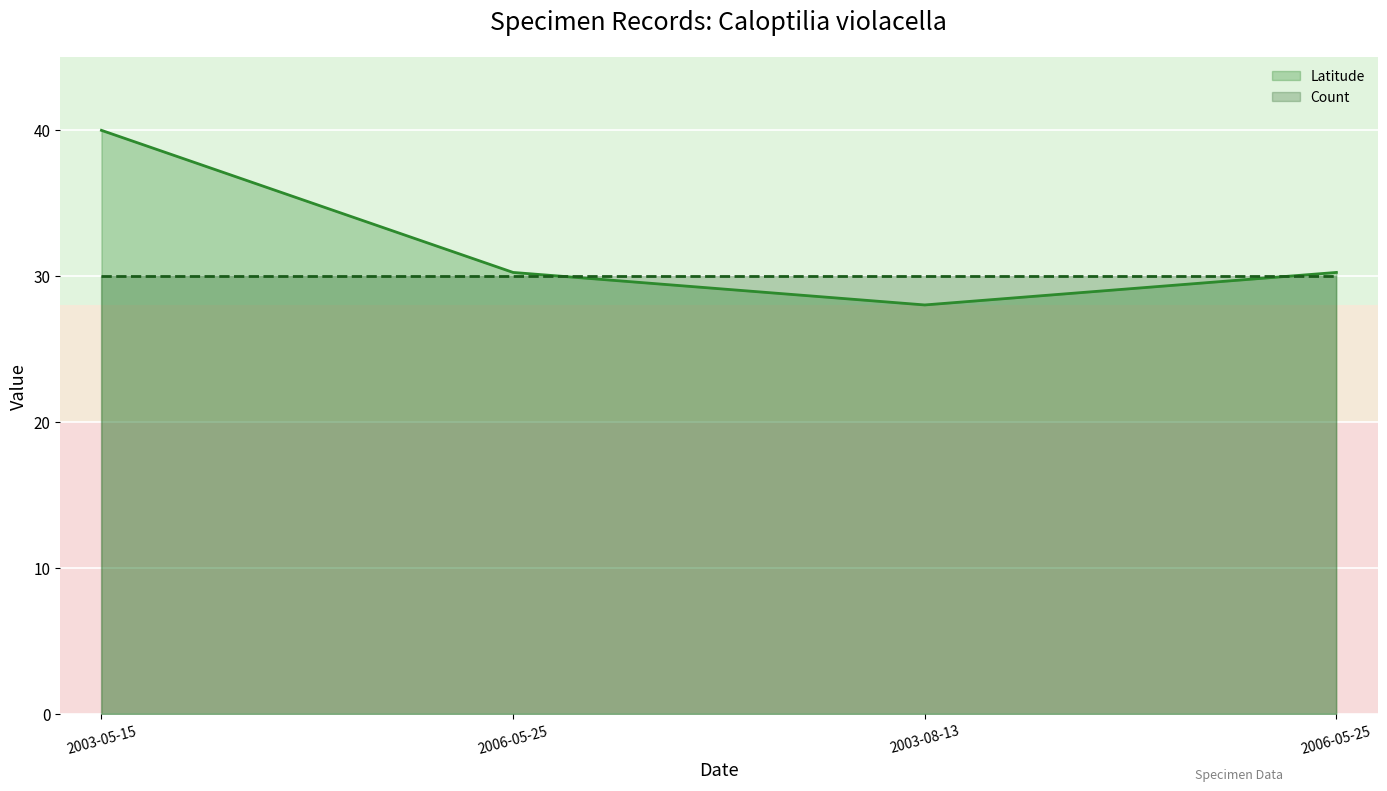

Reading left to right, list all the values displayed in this chart.

Latitude: 40.0	30.2	28.0	30.2
Count: 30.0	30.0	30.0	30.0